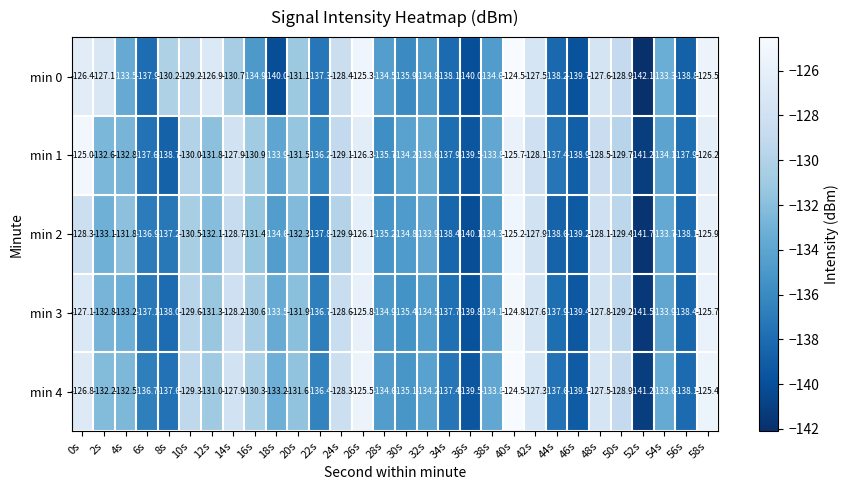

Which series changed the most between 6s and 46s?

min 4